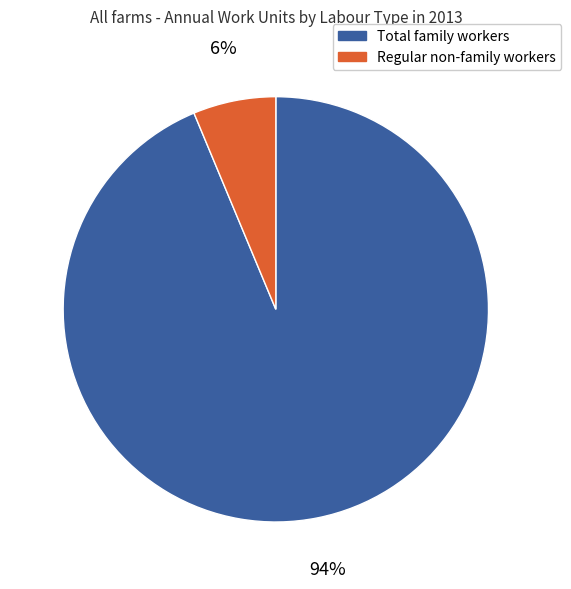

Which slice is the smallest?

Regular non-family workers